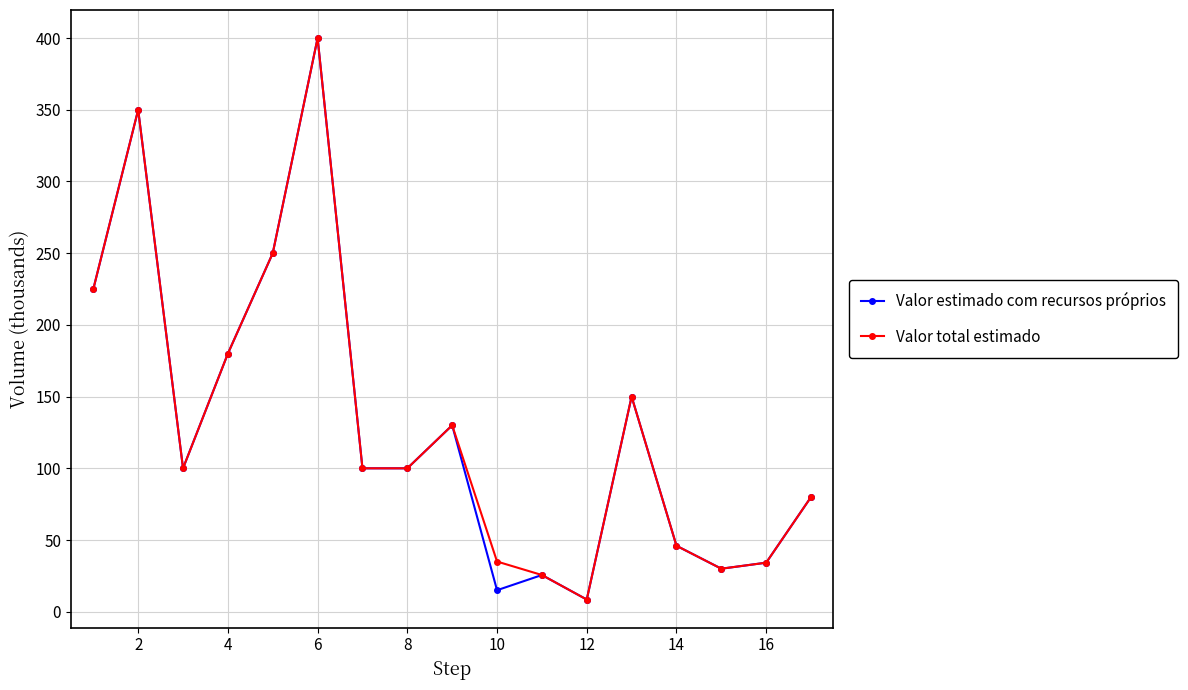

At how many categories does at least one series exceed 138246?

6